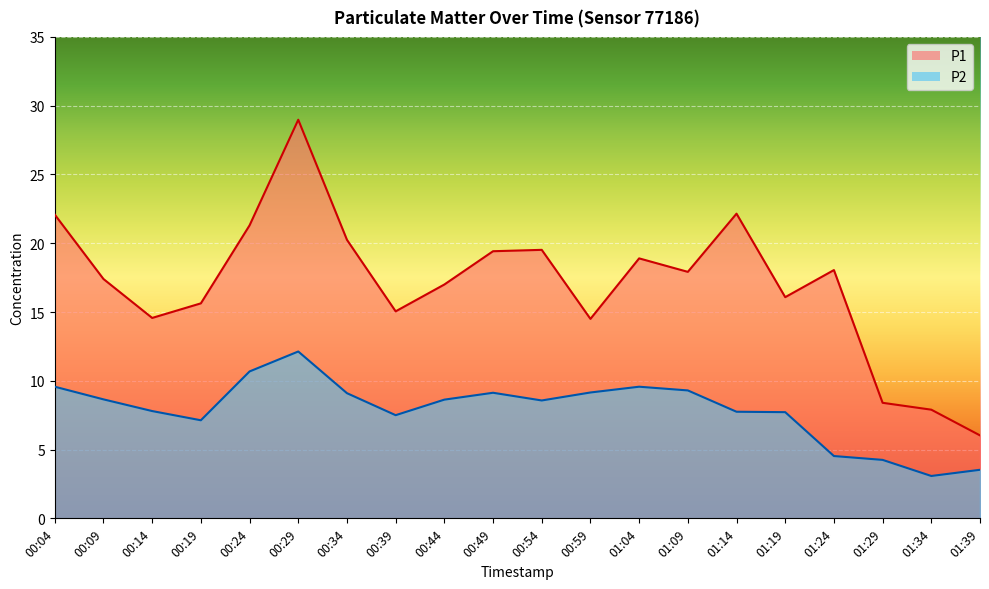

Reading right to left, extract all data points from this chart.

P1: 6.0	7.9	8.4	18.1	16.1	22.1	17.9	18.9	14.5	19.5	19.4	17.0	15.1	20.2	29.0	21.3	15.6	14.6	17.4	22.1
P2: 3.5	3.1	4.2	4.5	7.7	7.8	9.3	9.6	9.2	8.6	9.1	8.6	7.5	9.1	12.1	10.7	7.1	7.8	8.7	9.6